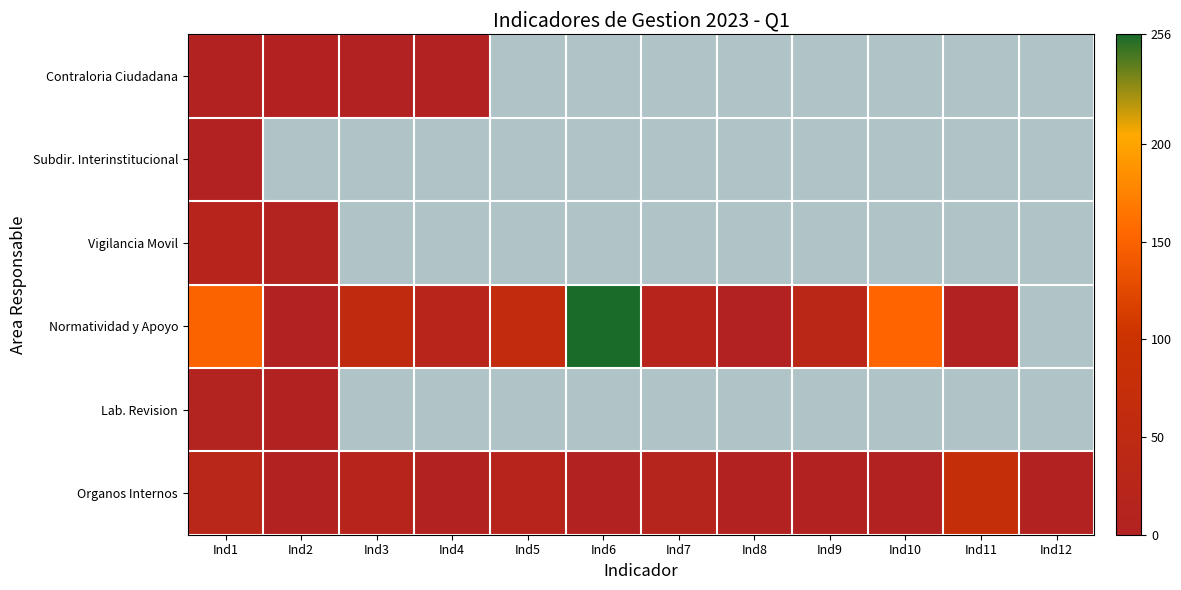

Rank the series at Ind2 from lowest to highest value.

Contraloria Ciudadana, Subdir. Interinstitucional, Normatividad y Apoyo, Lab. Revision, Organos Internos, Vigilancia Movil